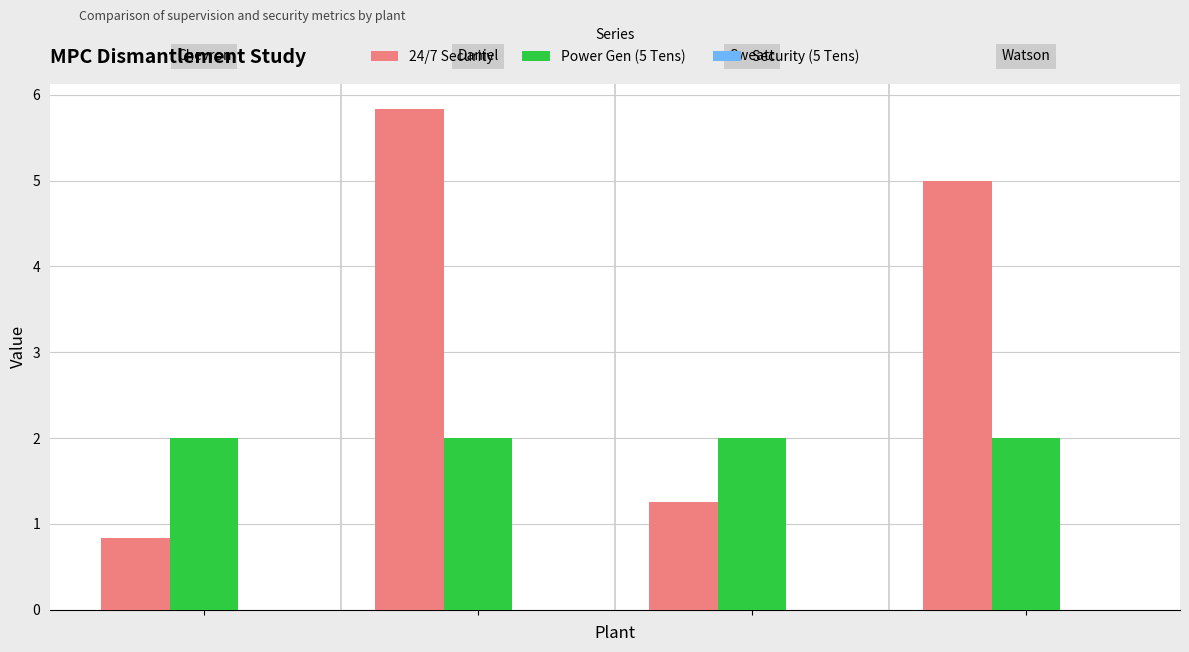

Which series has the largest range (max minus min)?

24/7 Security